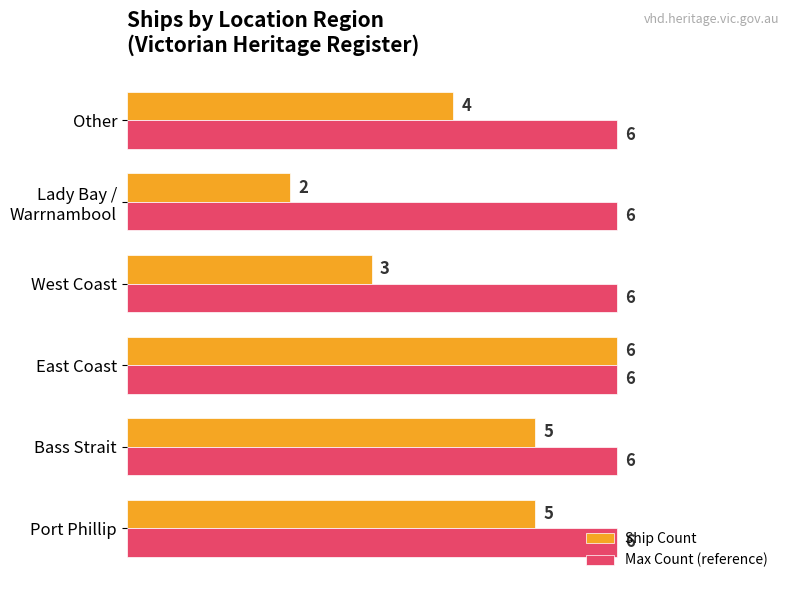

At which label does Ship Count reach its peak?

East Coast